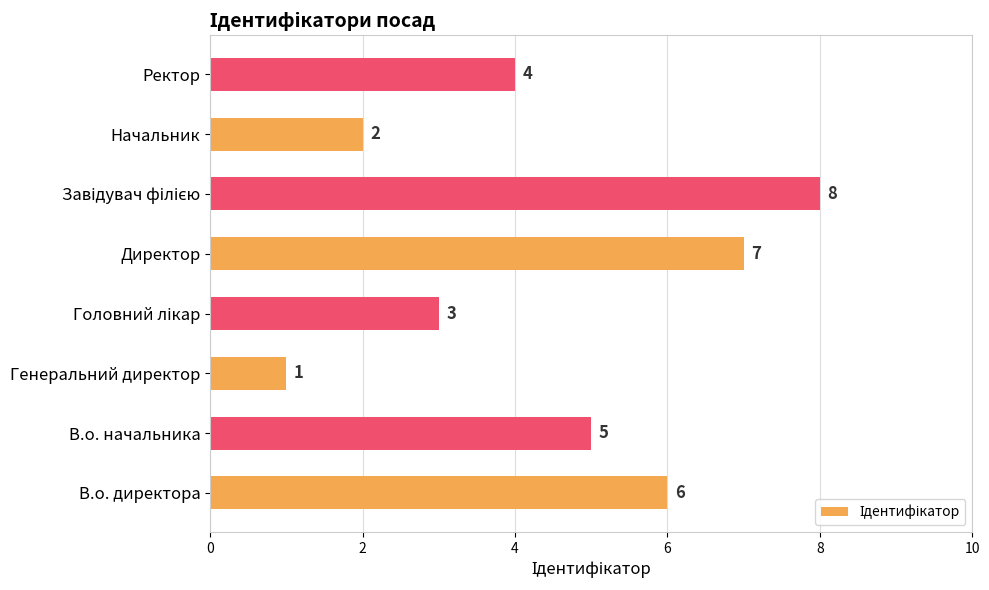

Between В.о. начальника and Директор, which is larger?

Директор